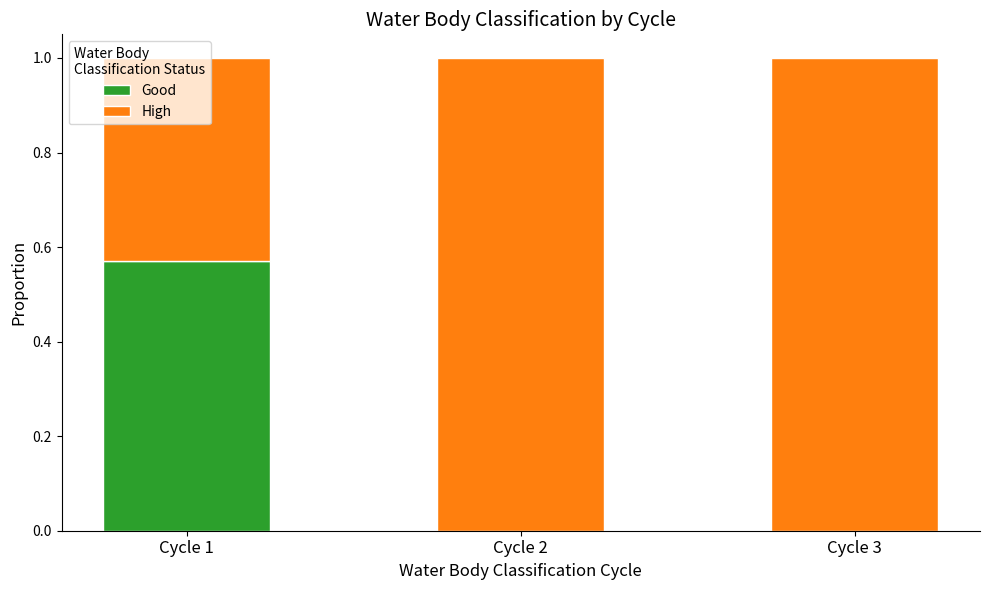

True or false: Good has a value of 0.2 at Cycle 3.

False